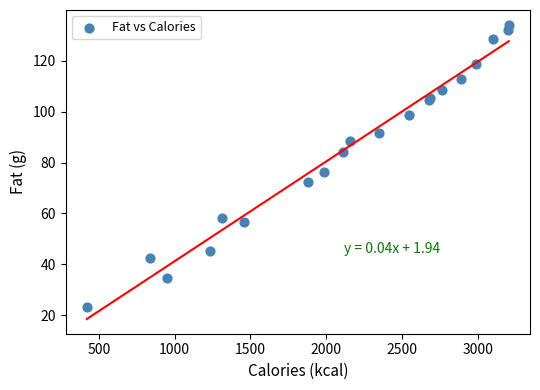

What Y value in the scatter plot is closest to 78?

76.3